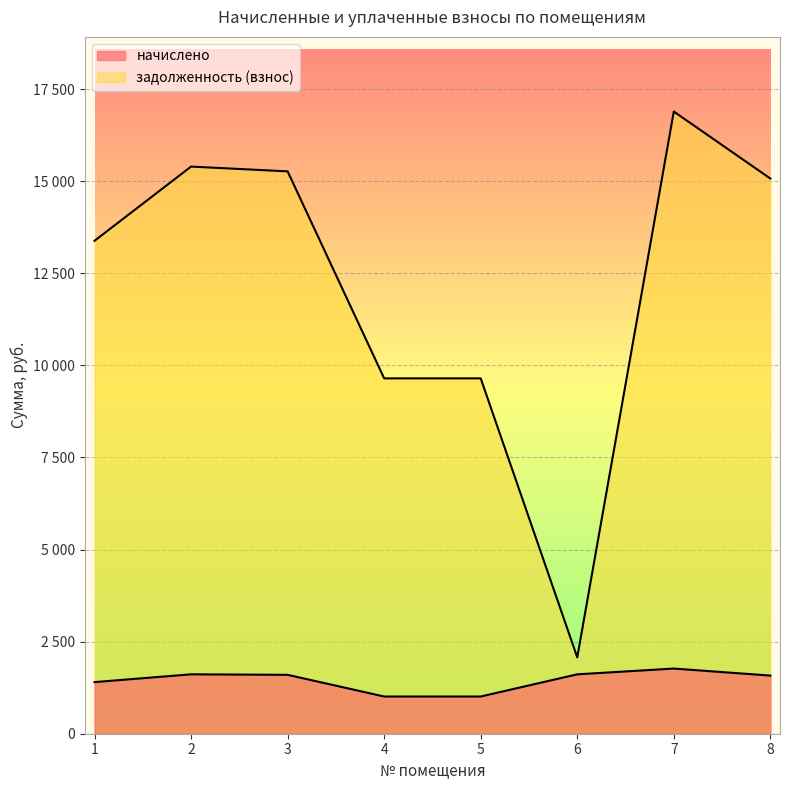

The начислено series shows 516.1 at 5. True or false?

False